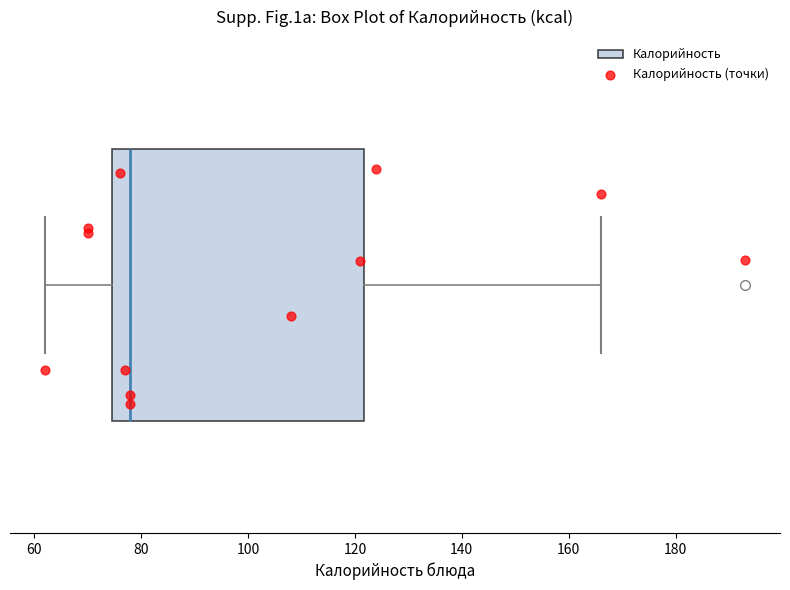

Transcribe this box plot: give where the median line is, the range the box spans, and where the two whiskers end, as read against the x-axis. The values are not printed on the chart, so give them approximately, as read against the axis.

median 78, box 74 to 122, whiskers 62 to 166